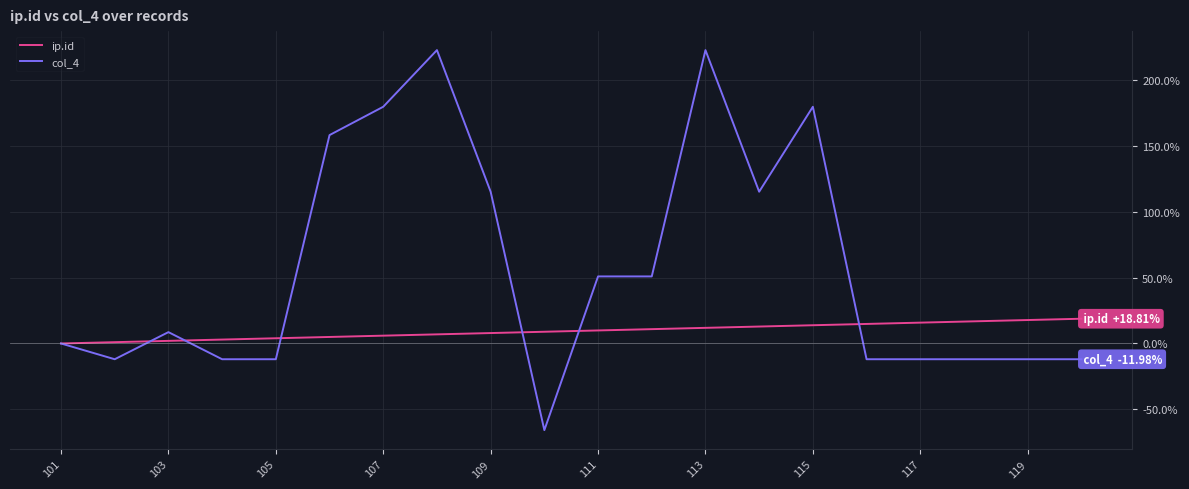

Which series has the largest range (max minus min)?

col_4